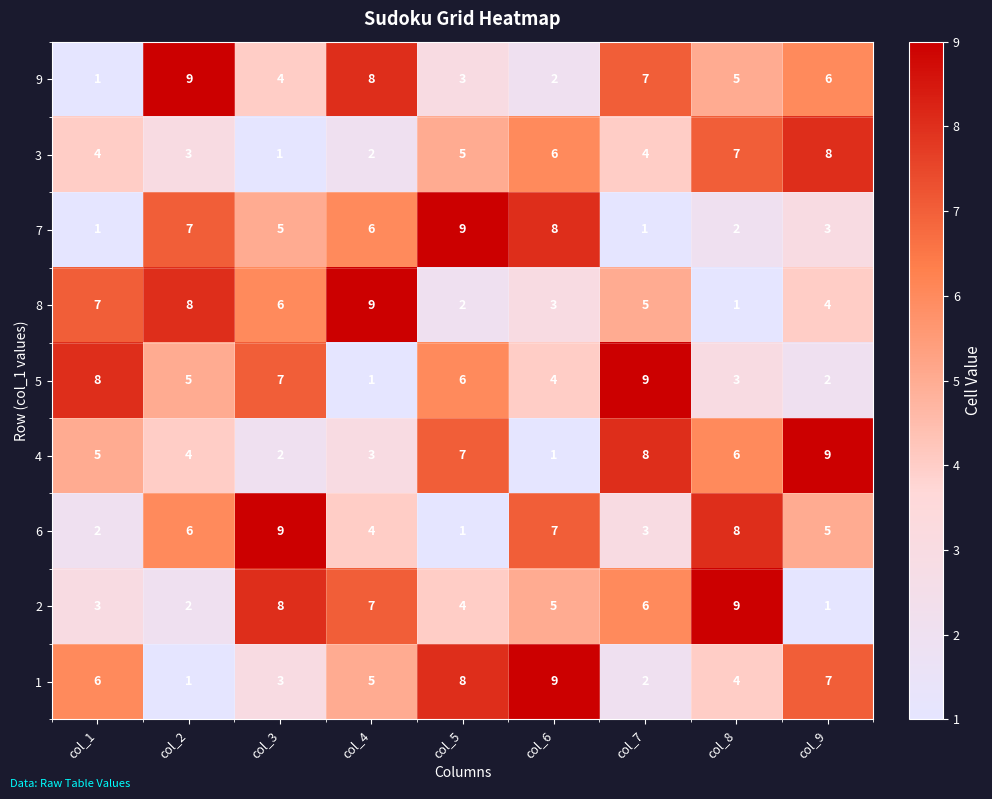

Between col_5 and col_9, which series saw the biggest shift?

7